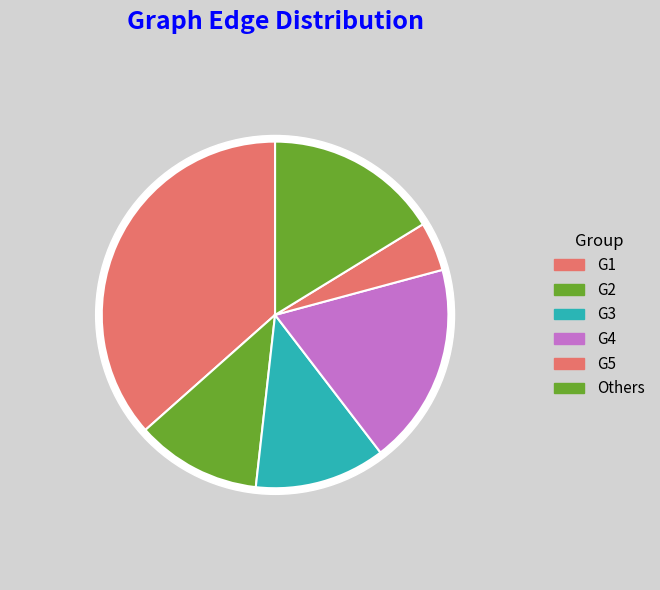

Is there any slice that represents more than half of the pie?

No